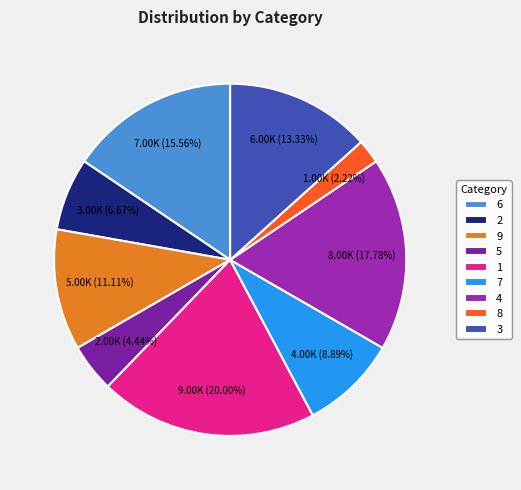

How many segments does this pie chart have?

9